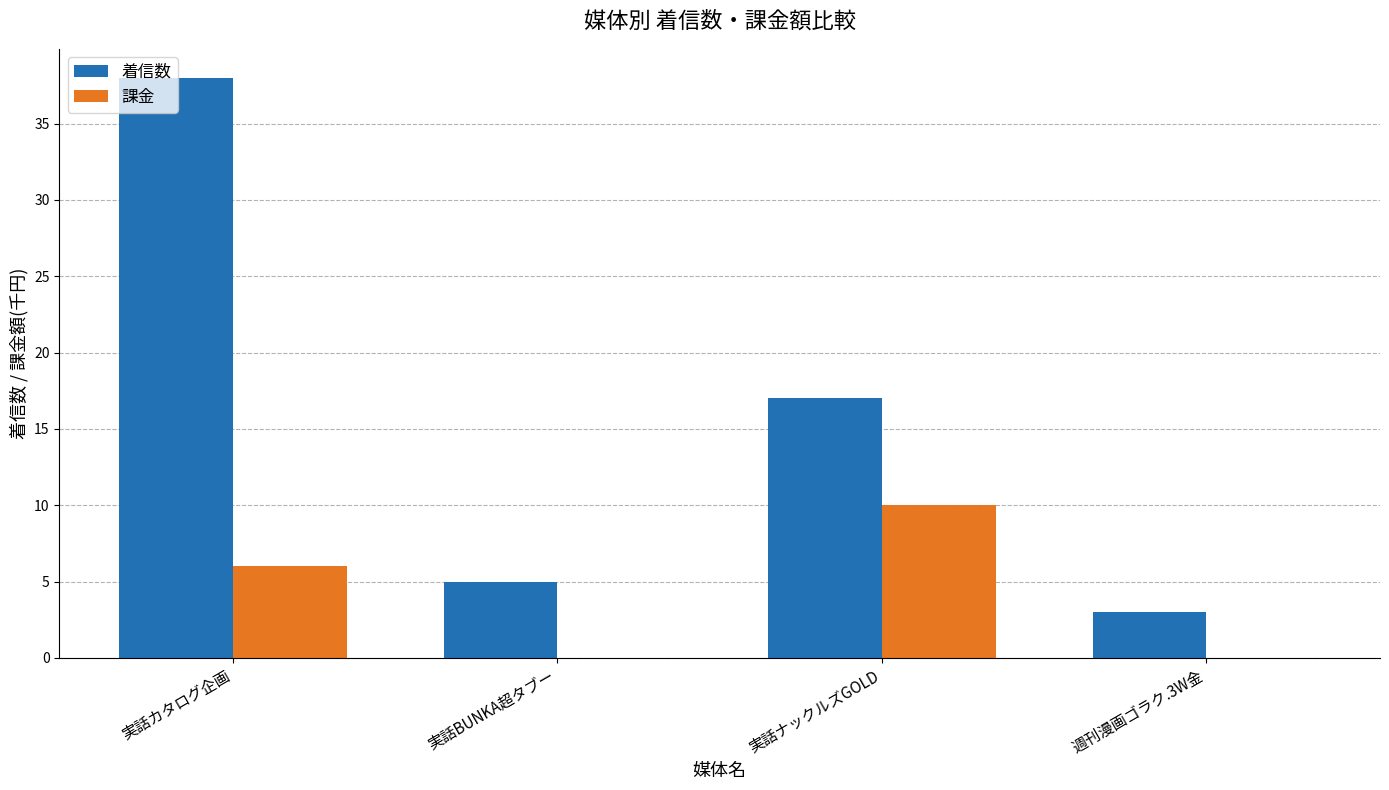

How many 課金 values are between 0 and 10?

4